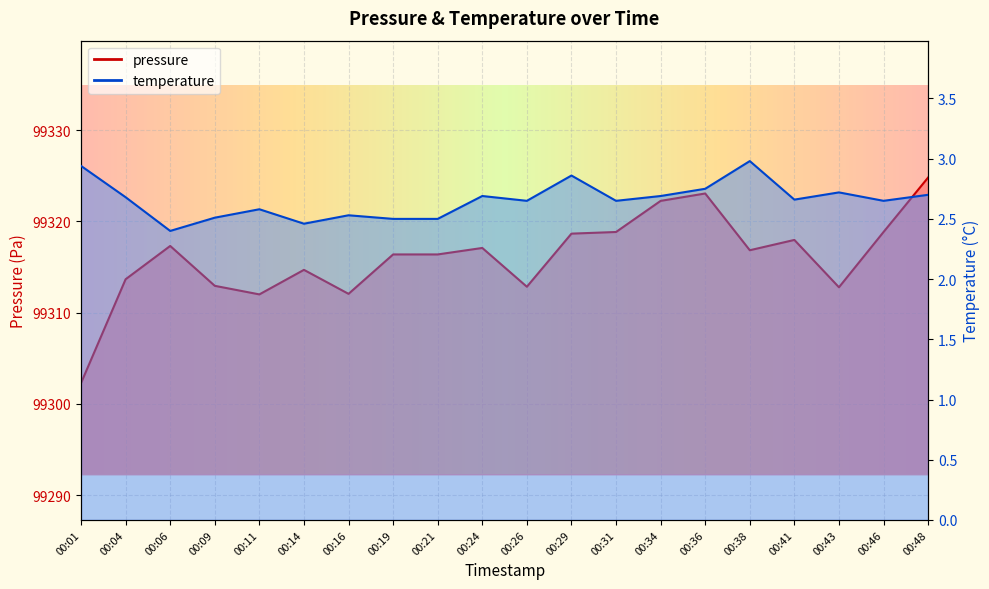

Reading left to right, what are all the values shown in this chart?

pressure: 00:01=99302.3	00:04=99313.7	00:06=99317.3	00:09=99312.9	00:11=99312.0	00:14=99314.7	00:16=99312.1	00:19=99316.4	00:21=99316.4	00:24=99317.1	00:26=99312.8	00:29=99318.7	00:31=99318.8	00:34=99322.2	00:36=99323.1	00:38=99316.8	00:41=99318.0	00:43=99312.8	00:46=99318.8	00:48=99324.8
temperature: 00:01=2.9	00:04=2.7	00:06=2.4	00:09=2.5	00:11=2.6	00:14=2.5	00:16=2.5	00:19=2.5	00:21=2.5	00:24=2.7	00:26=2.6	00:29=2.9	00:31=2.6	00:34=2.7	00:36=2.8	00:38=3.0	00:41=2.7	00:43=2.7	00:46=2.6	00:48=2.7